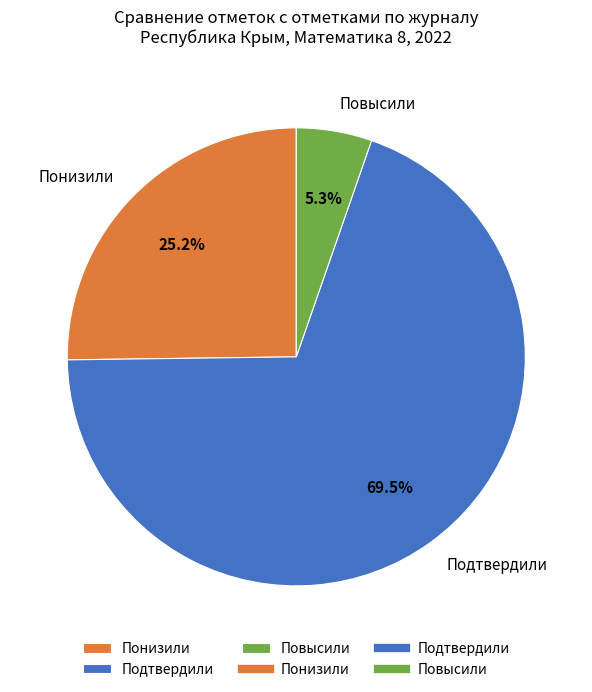

Approximately how many times larger is the value at Понизили compared to Подтвердили?

0.4